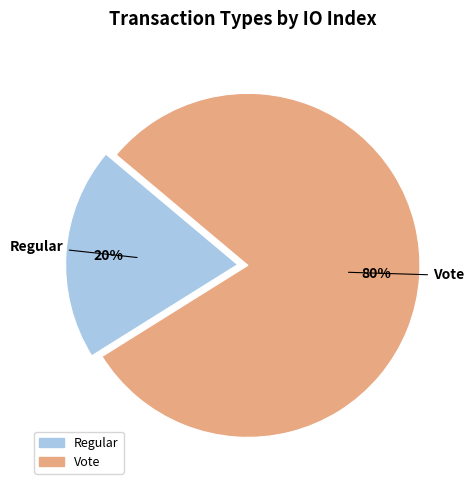

Between Vote and Regular, which is larger?

Vote